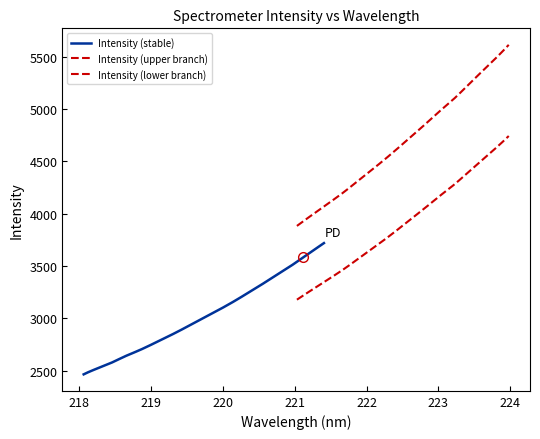

What is the label of the 19th point from the right?

220.5444